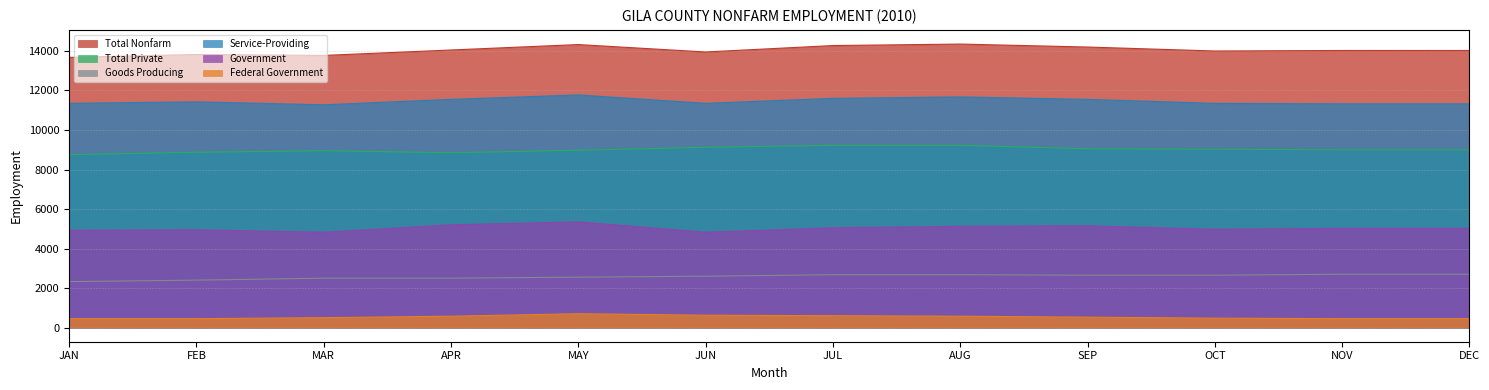

What is the sum of the Government values at APR and MAY?

10550